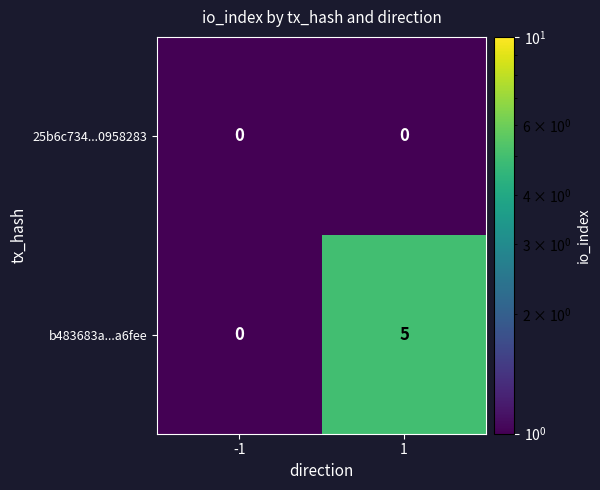

List the series in order of their overall mean, lowest first.

25b6c734...0958283, b483683a...a6fee